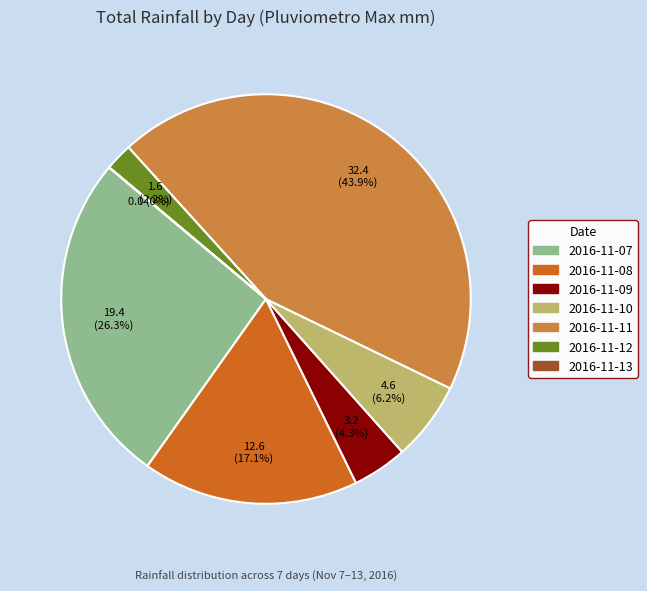

What is the largest slice in the pie chart?

2016-11-11